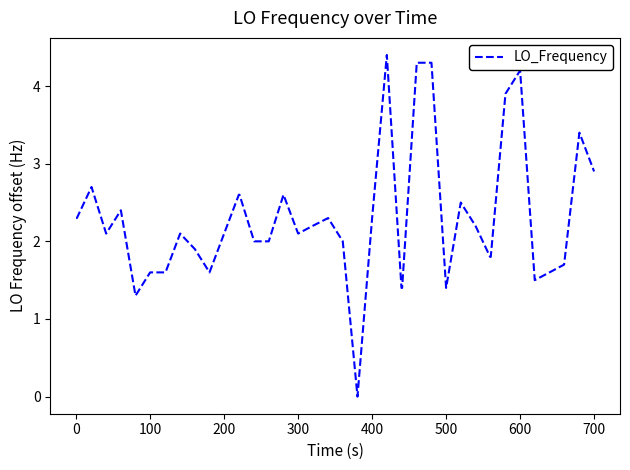

What is the difference between the maximum and minimum values?

4.4